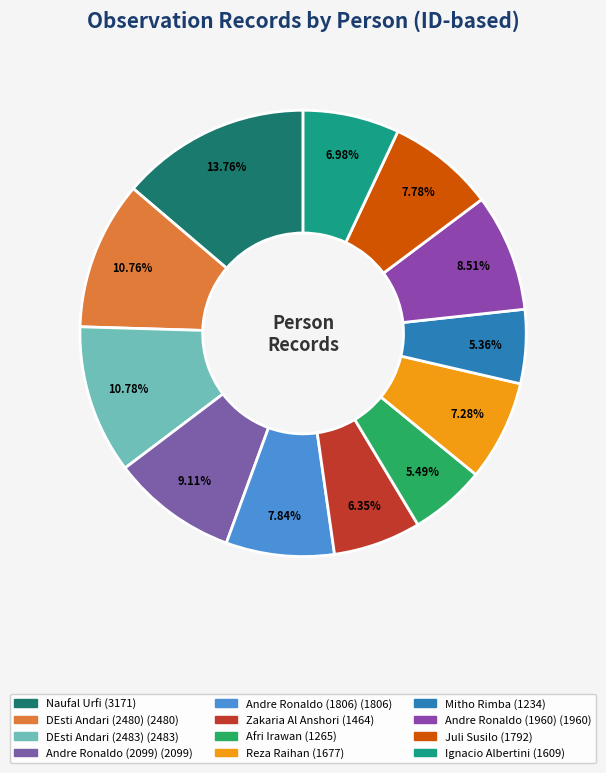

To the nearest percent, what is the average slice percentage?

8%